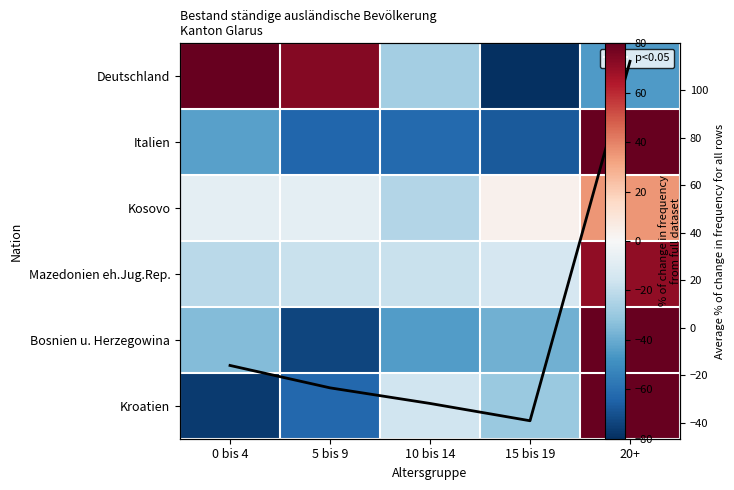

Rank the series at 20+ from lowest to highest value.

Deutschland, Kosovo, Mazedonien eh.Jug.Rep., Kroatien, Bosnien u. Herzegowina, Italien